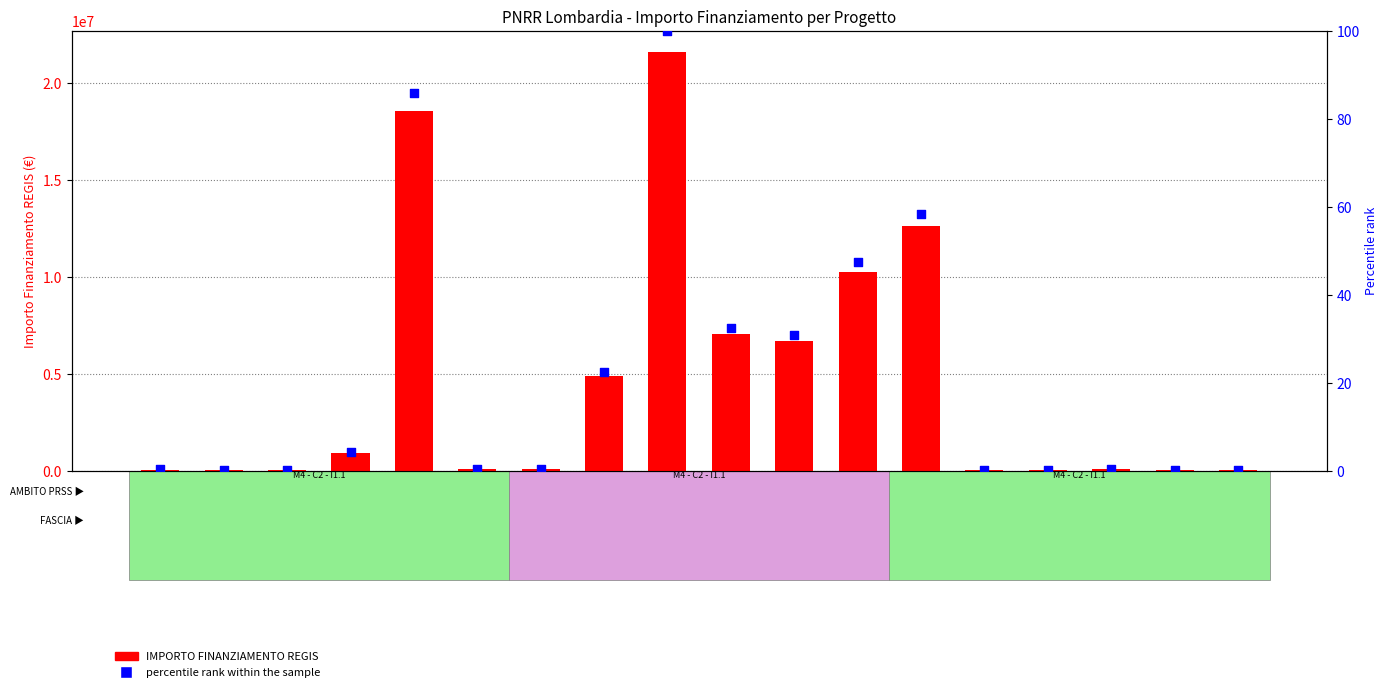

At how many categories does at least one series exceed 4822607?

7